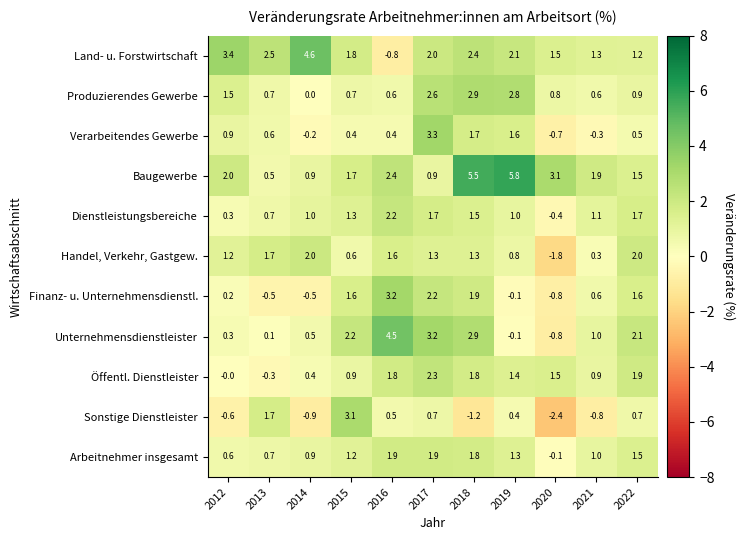

Which label corresponds to the largest value in the chart?

2019